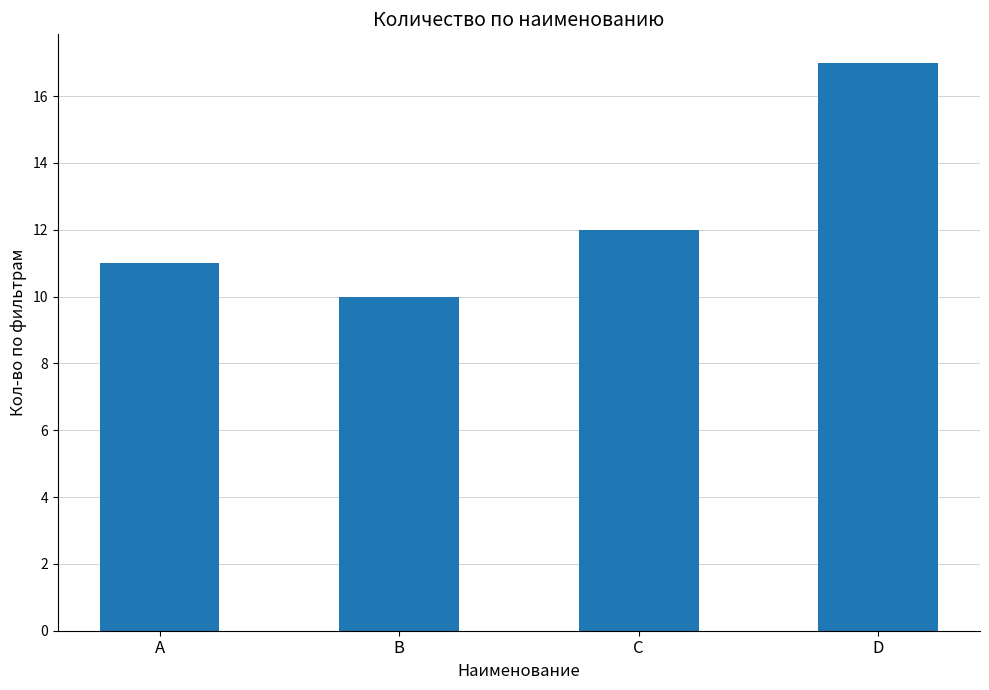

What is the sum of the values at B and A?

21